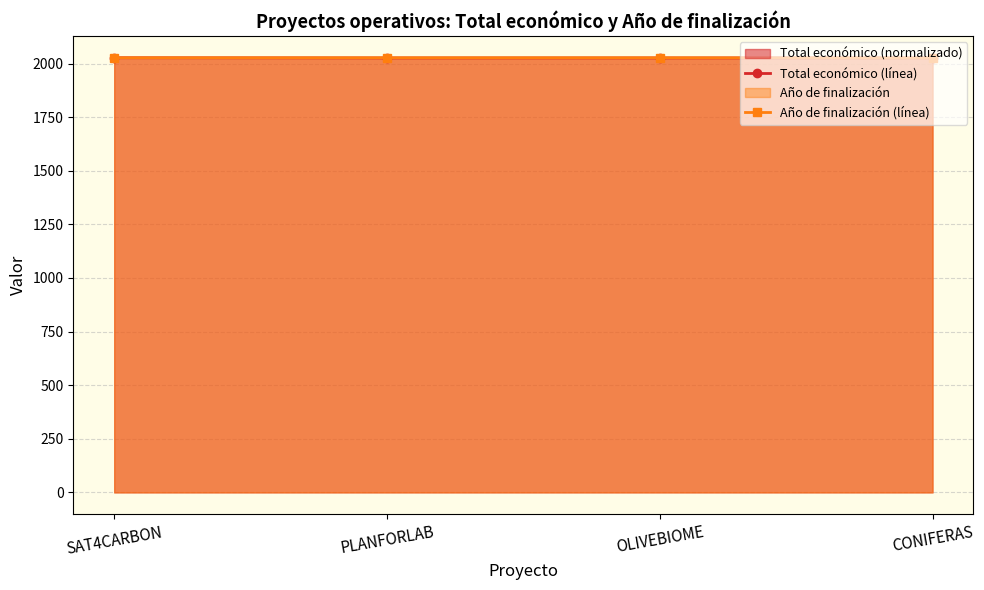

How many times do Total económico (línea) and Año de finalización (línea) cross each other?

1